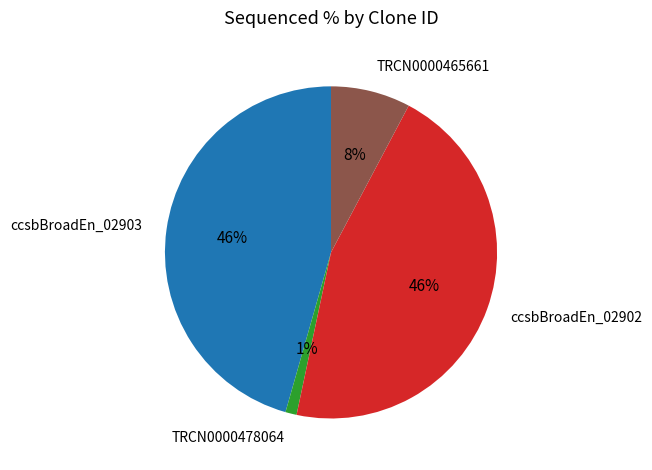

To the nearest percent, what is the combined percentage of ccsbBroadEn_02902 and TRCN0000478064?

47%